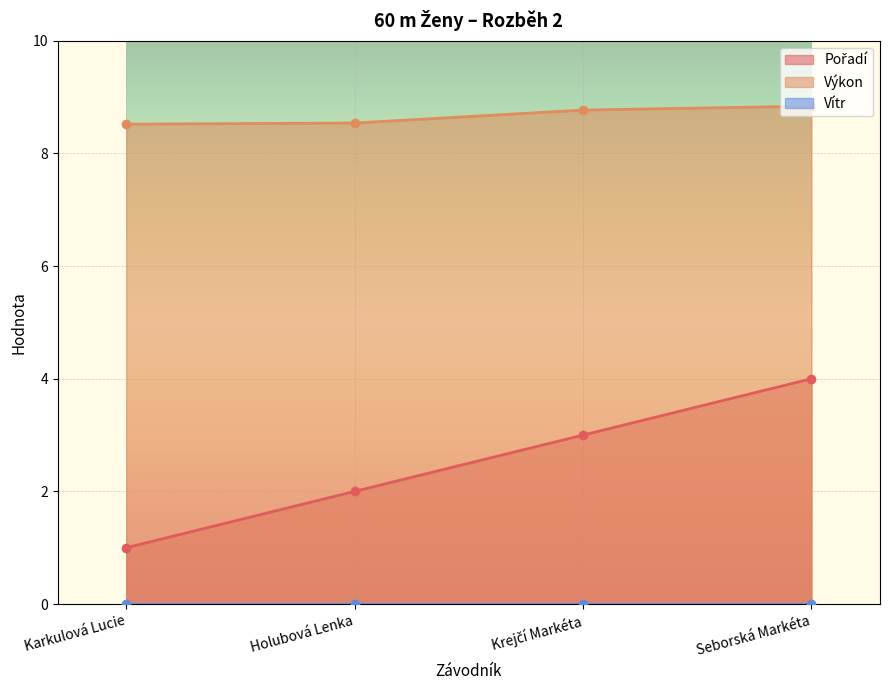

True or false: Výkon and Pořadí intersect in this chart.

False